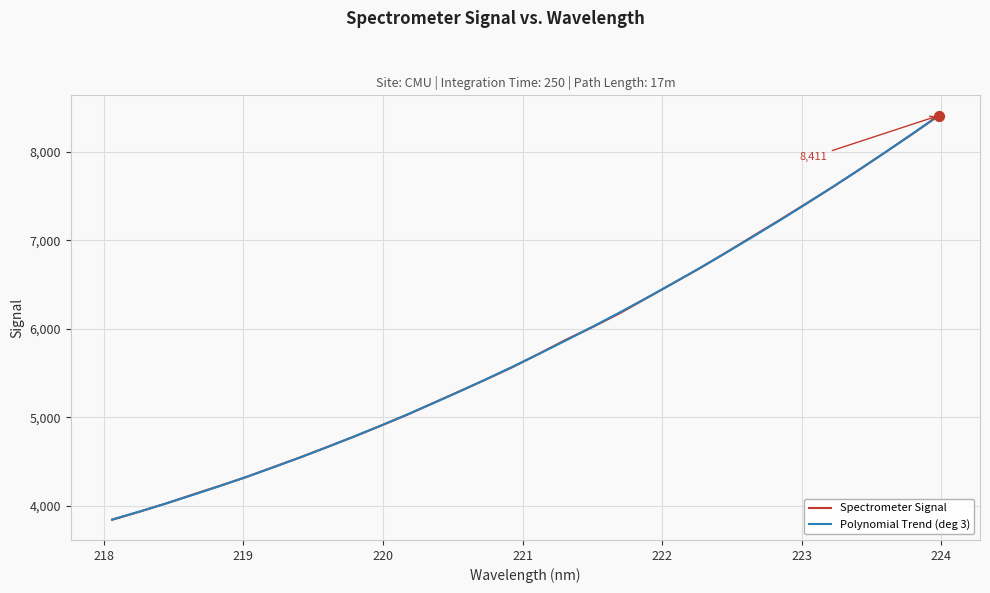

At how many categories does at least one series exceed 4599?

24